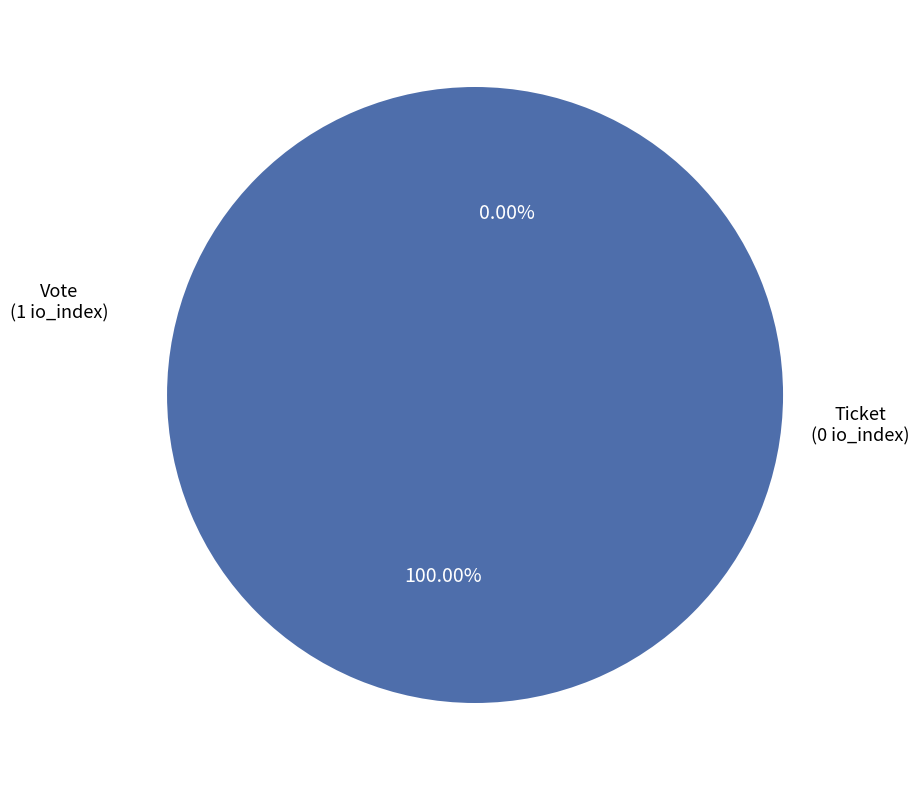

Is it true that Ticket is 0% of the pie?

True